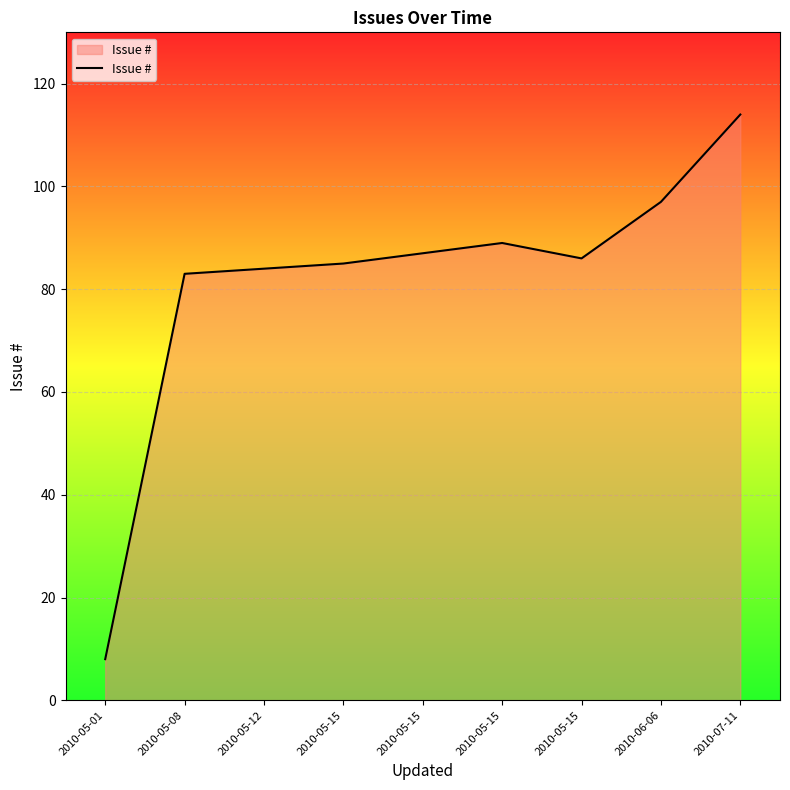

What is the label of the 6th point from the left?

2010-05-15